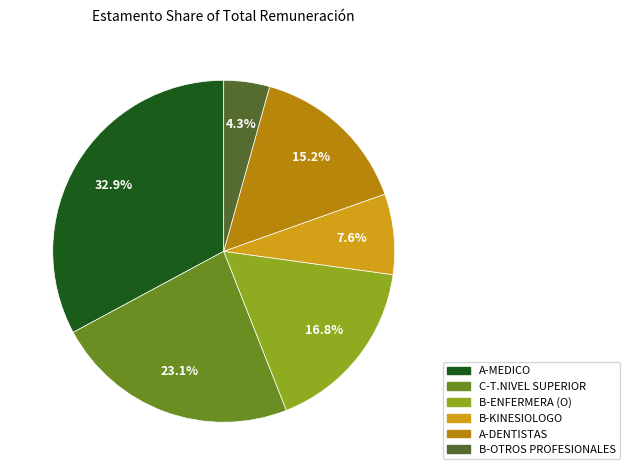

Approximately how many times larger is the value at B-KINESIOLOGO compared to A-DENTISTAS?

0.5